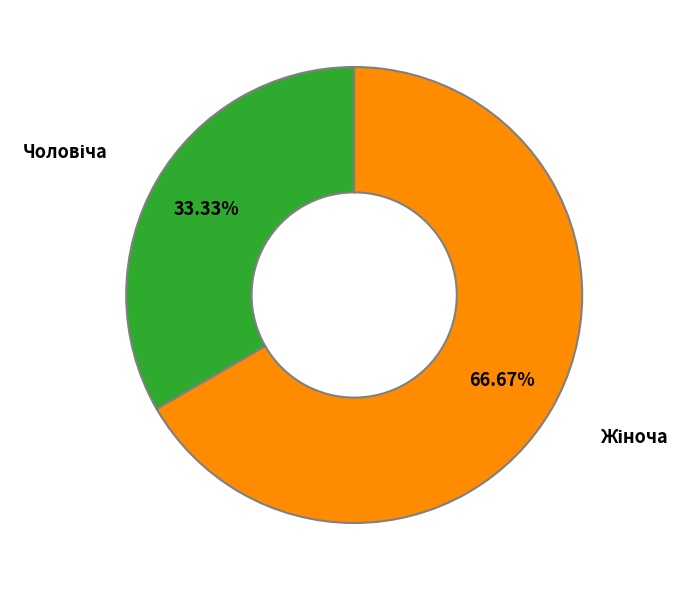

What is the smallest slice in the pie chart?

Чоловіча